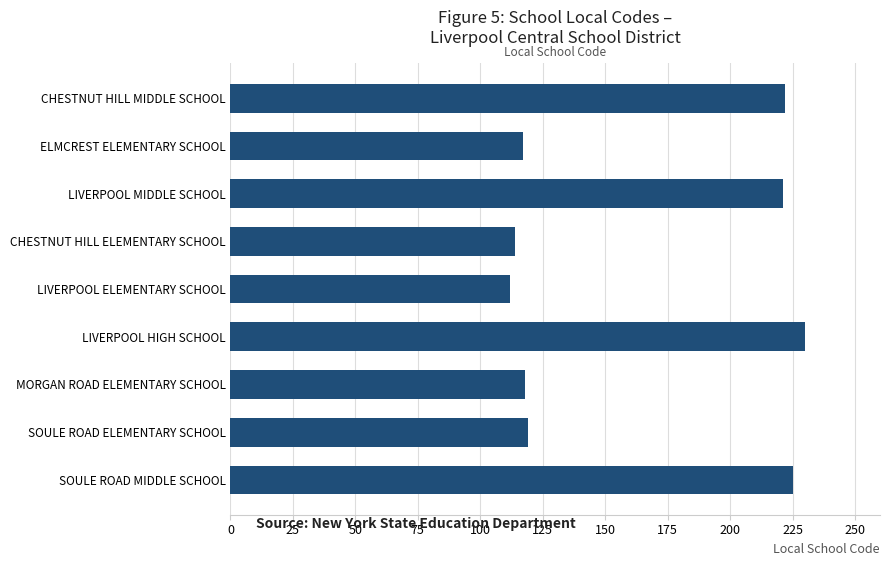

Are the bars horizontal?

Yes